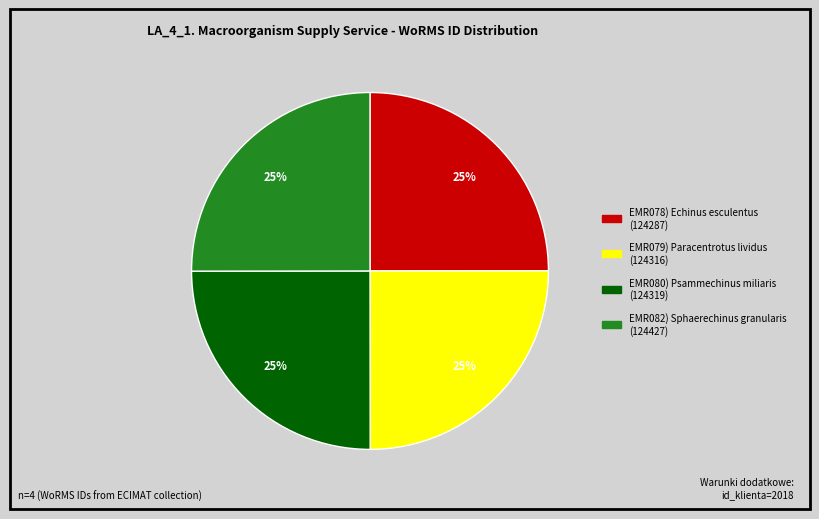

To the nearest percent, what is the average slice percentage?

25%